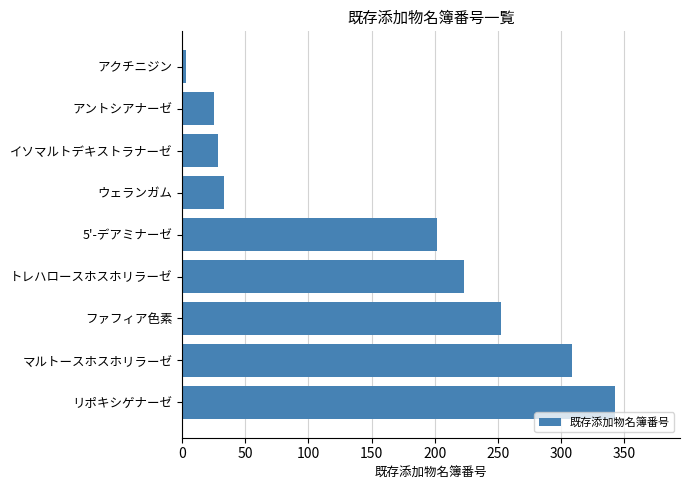

Count the number of categories in the chart.

9